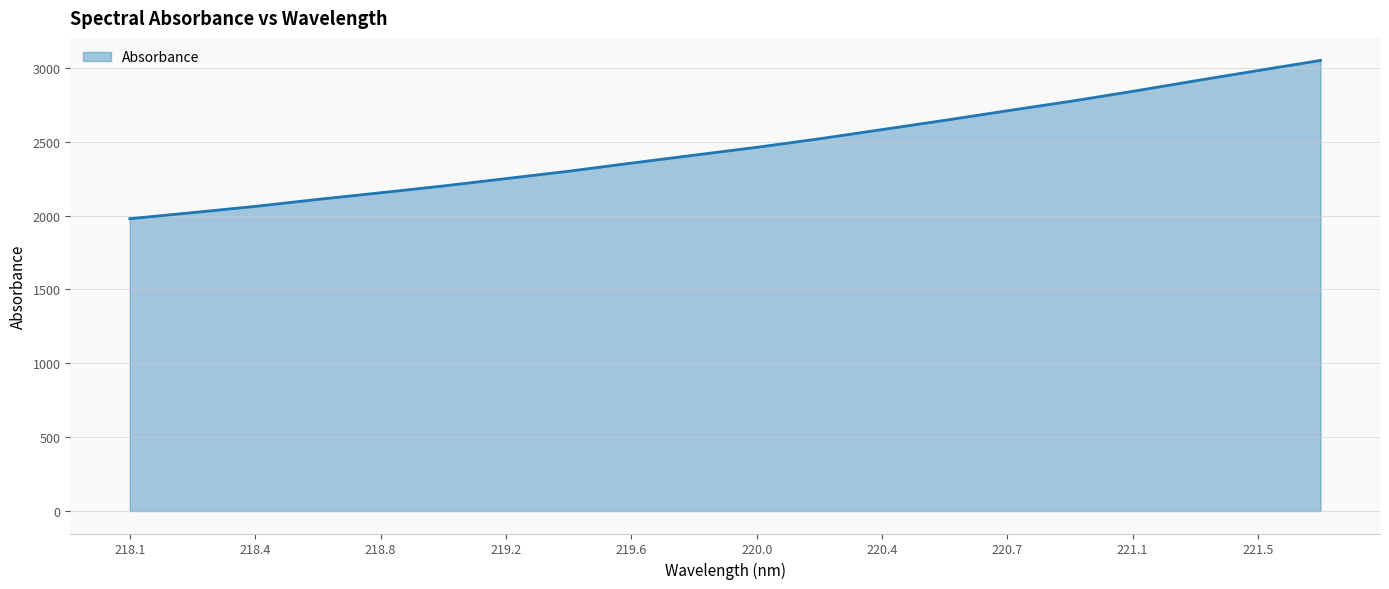

What is the minimum value shown in the chart?

1978.3